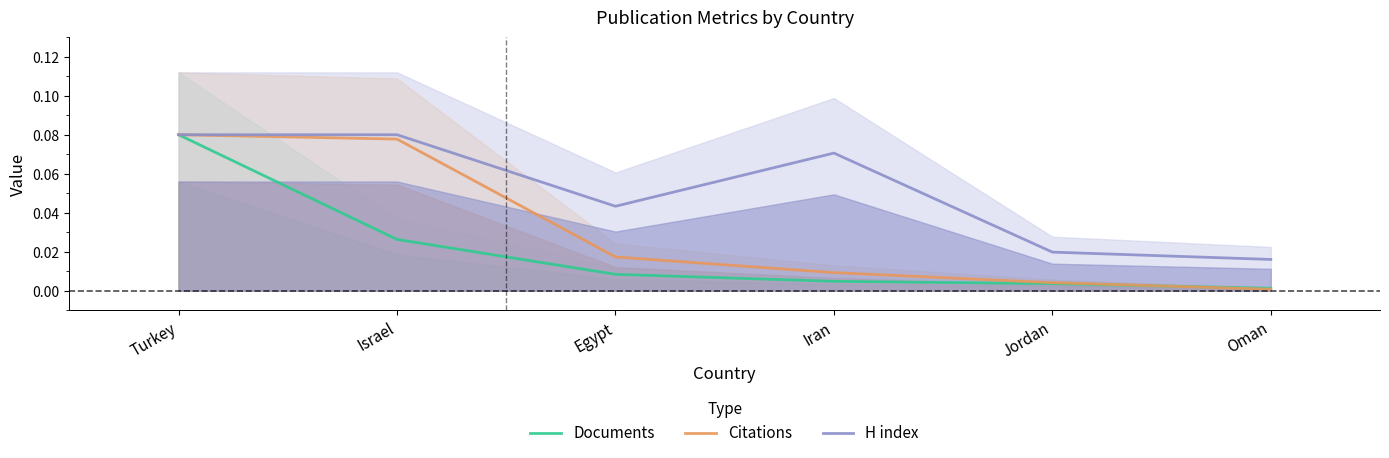

The Citations series shows 0.0 at Egypt. True or false?

False